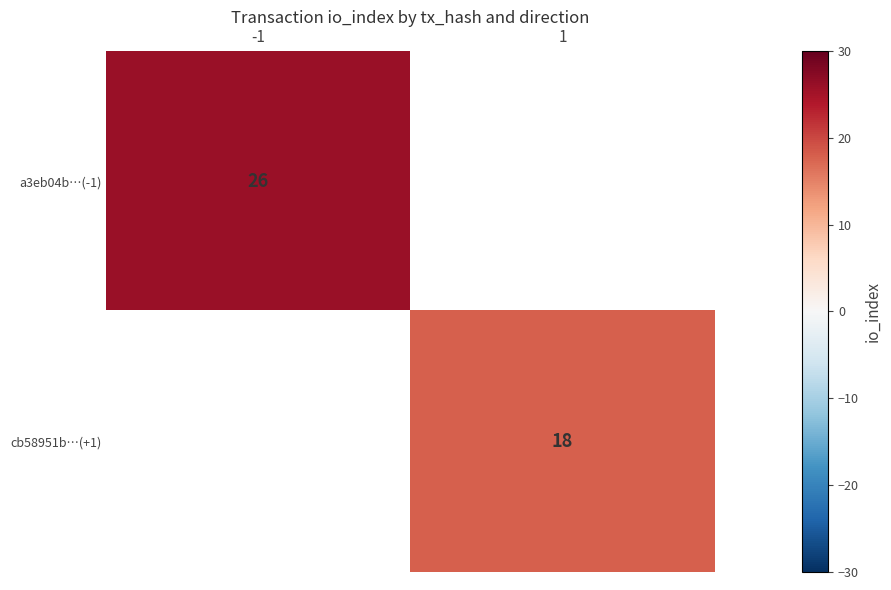

What is the smallest value displayed?

18.0